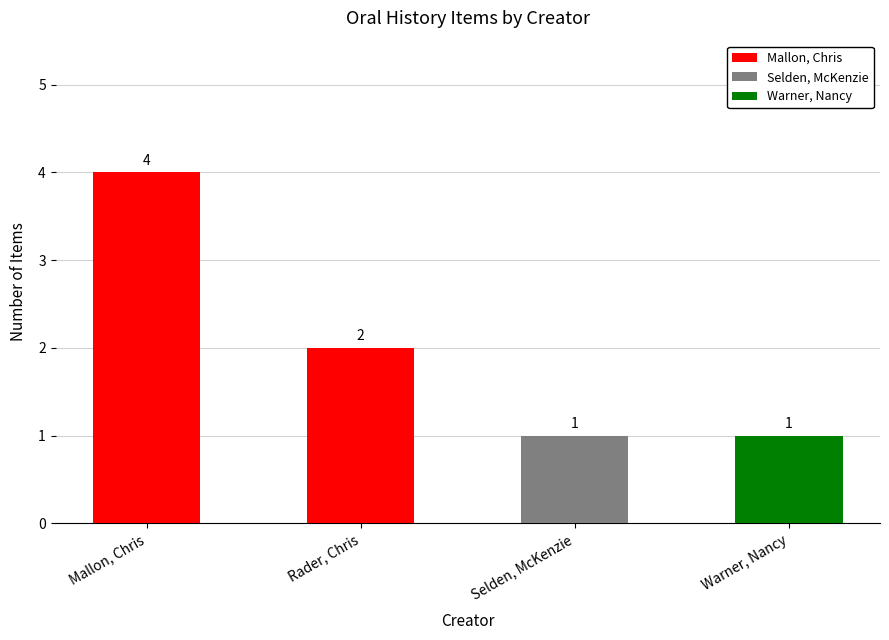

At which label does the data first exceed 2?

Mallon, Chris